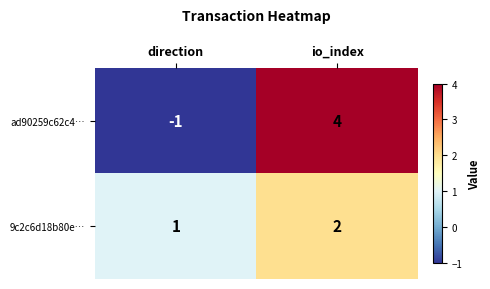

Reading right to left, transcribe all the data shown in this chart.

ad90259c62c4…: 4	-1
9c2c6d18b80e…: 2	1